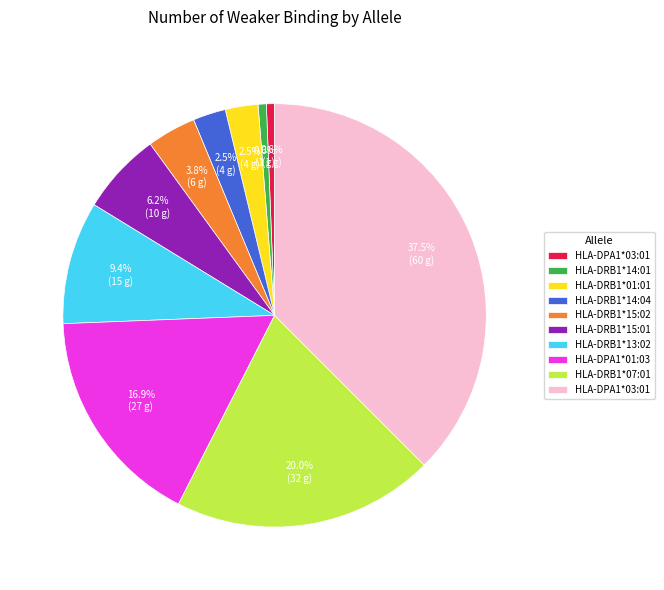

Count the number of slices in the pie.

10